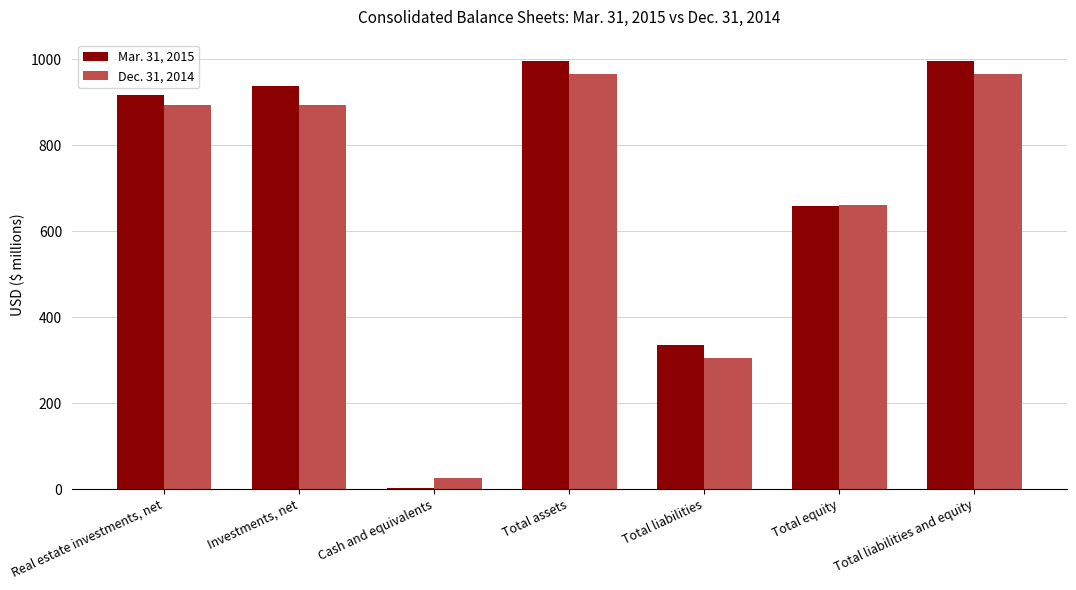

How many series are shown in this chart?

2